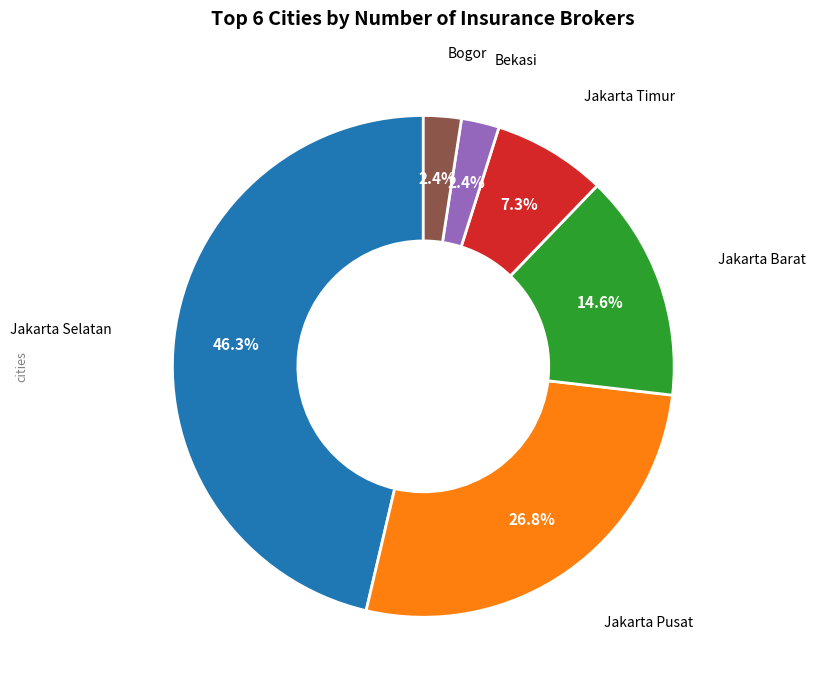

How many slices are in this pie chart?

6